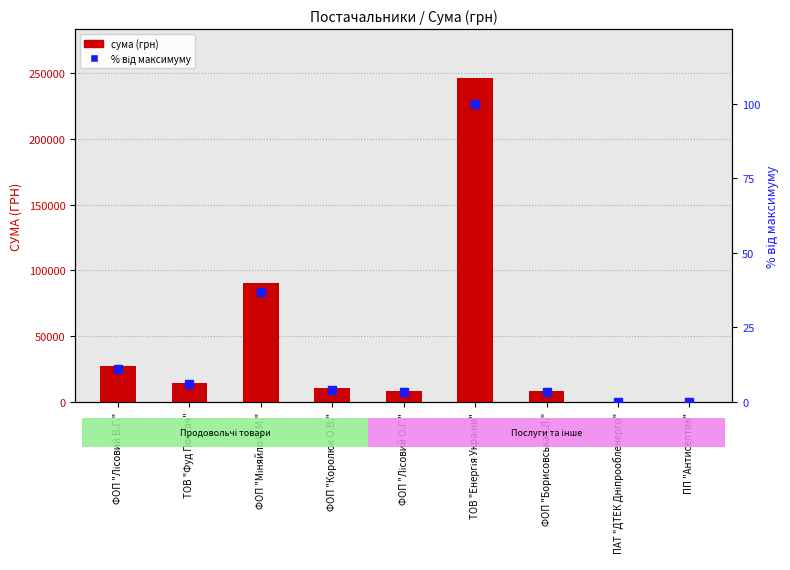

Which series has the largest Y range (max minus min)?

сума (грн)